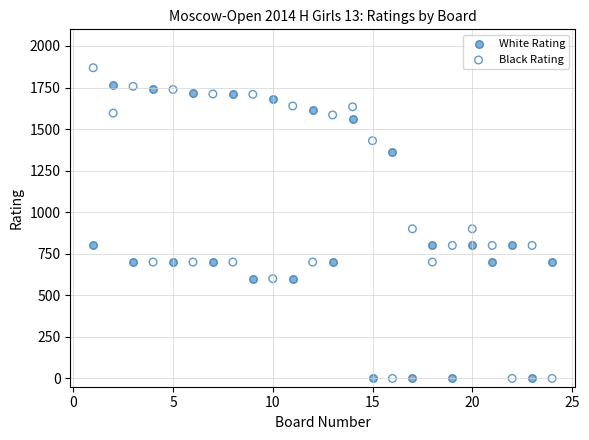

Which series contains the highest Y value?

Black Rating